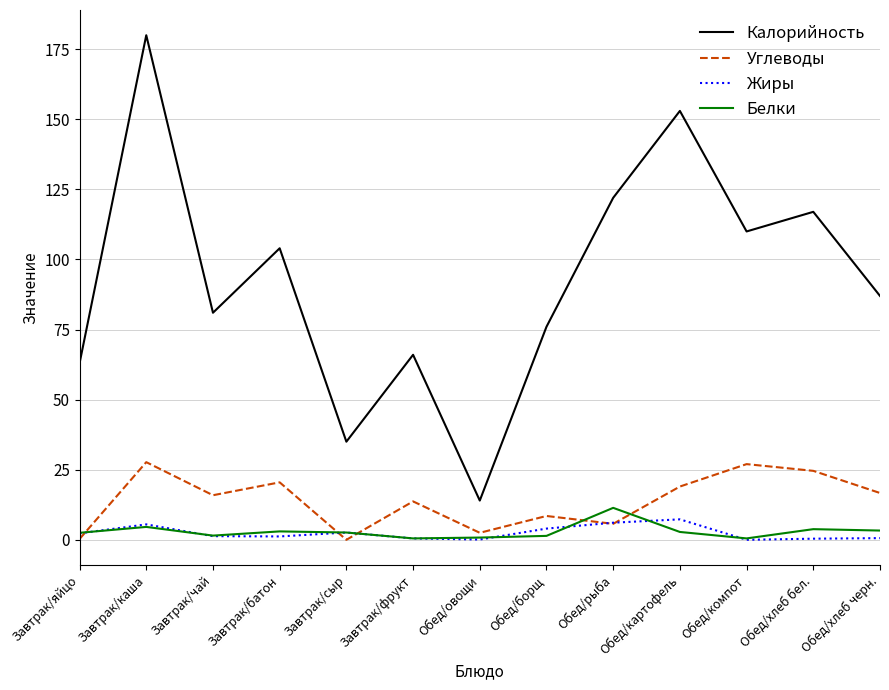

True or false: Калорийность and Жиры cross at least once.

False